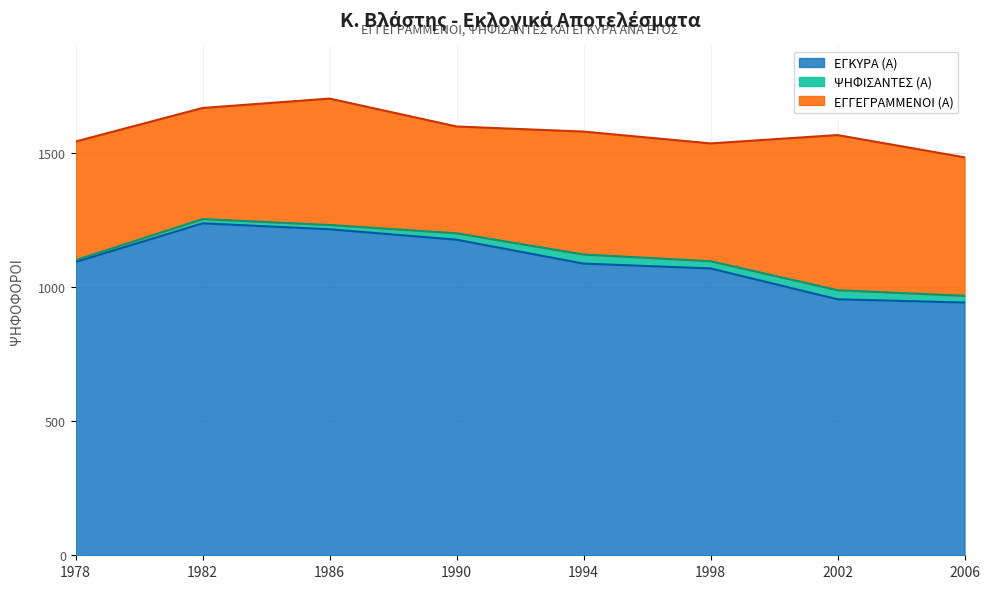

Reading left to right, extract all data points from this chart.

ΕΓΓΕΓΡΑΜΜΕΝΟΙ (Α): 1542	1667	1702	1598	1579	1535	1566	1483
ΨΗΦΙΣΑΝΤΕΣ (Α): 1100	1253	1231	1200	1121	1096	988	967
ΕΓΚΥΡΑ (Α): 1093	1237	1215	1176	1087	1069	954	942